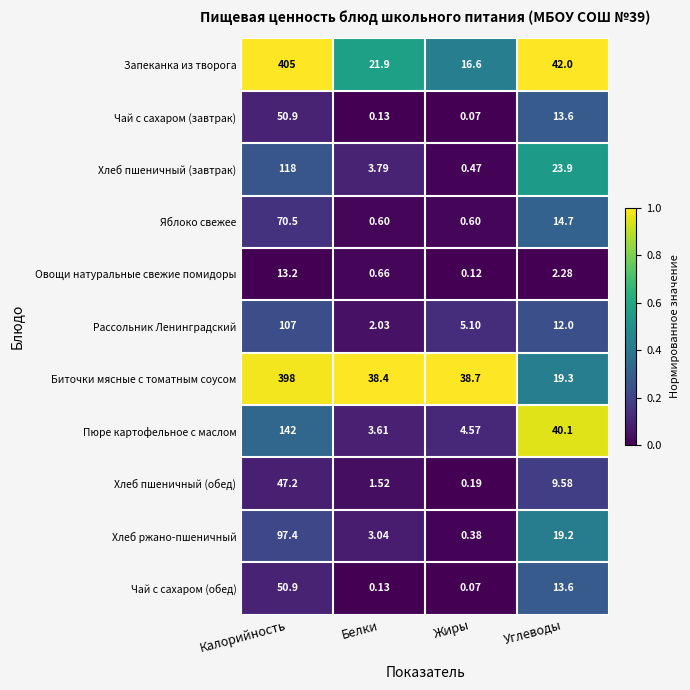

Which series has the largest total across all categories?

Биточки мясные с томатным соусом